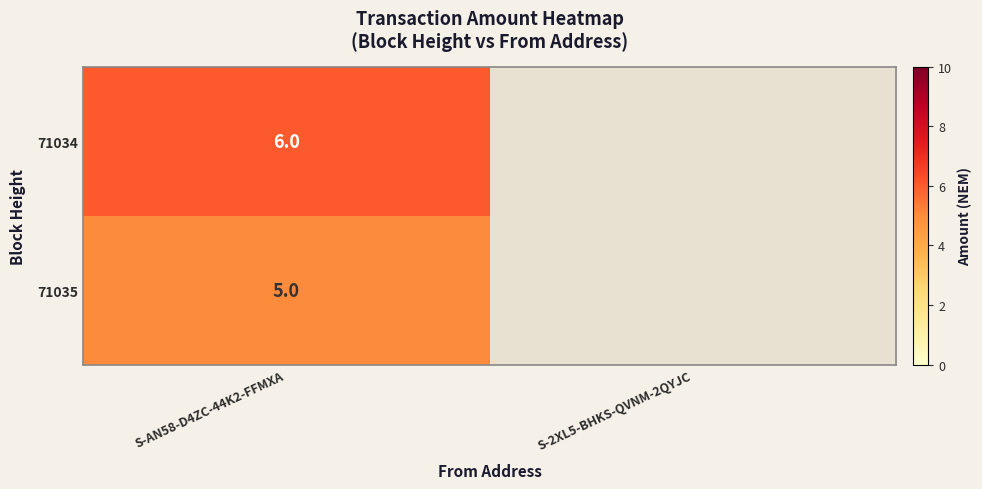

At how many categories does at least one series exceed 5?

1